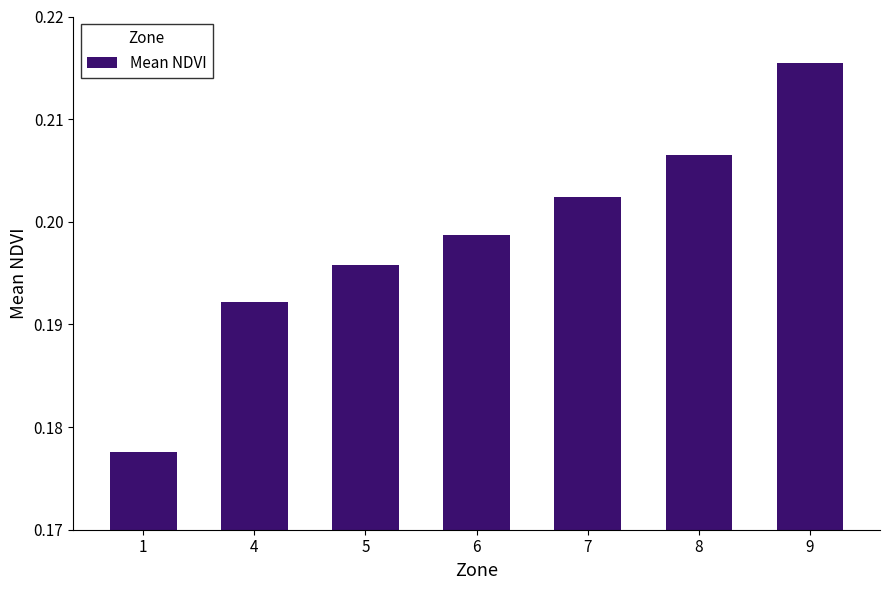

At which label is the value closest to 0?

1